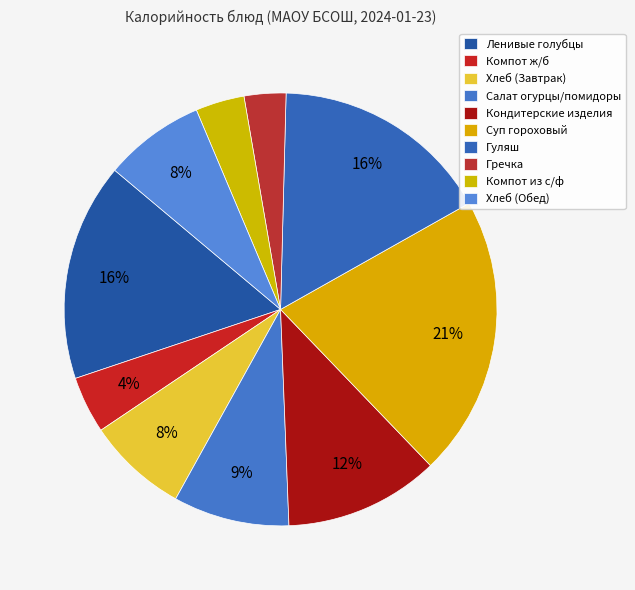

Count the number of slices in the pie.

10